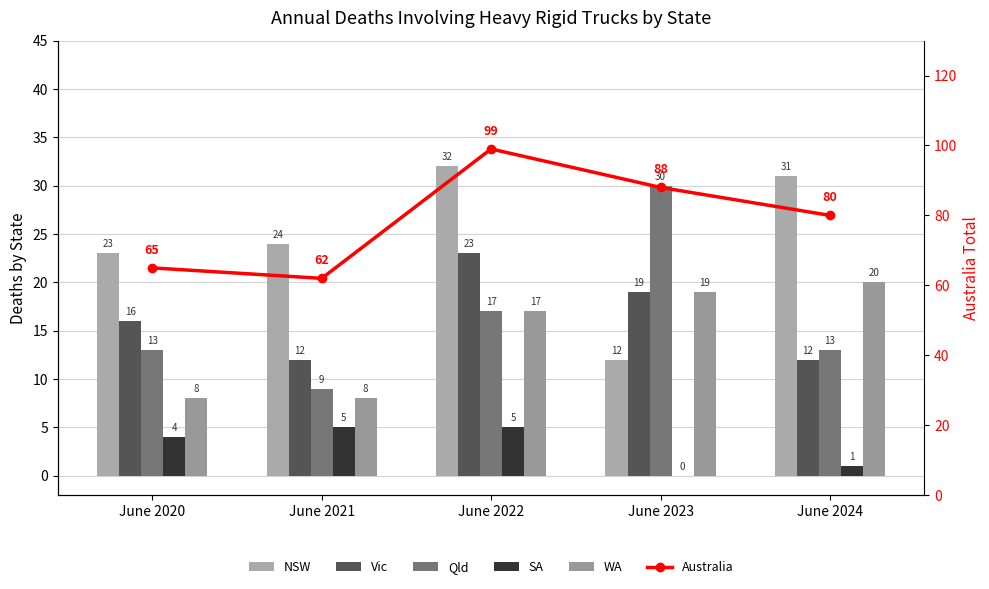

What is the value of the NSW bar at the 1st from the left?

23